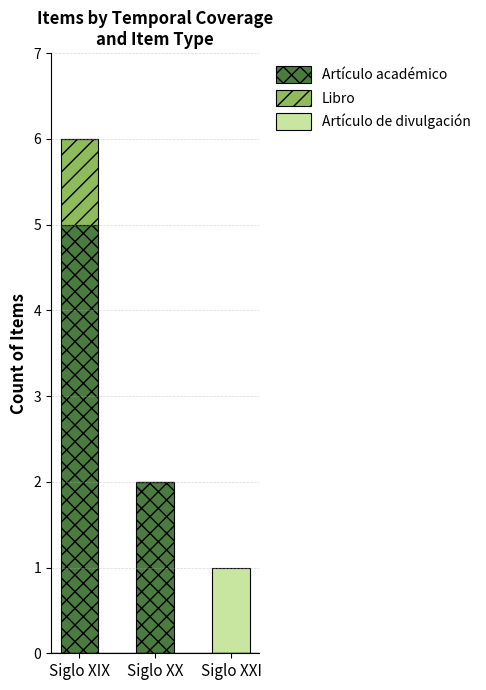

What is the maximum value for Artículo académico?

5